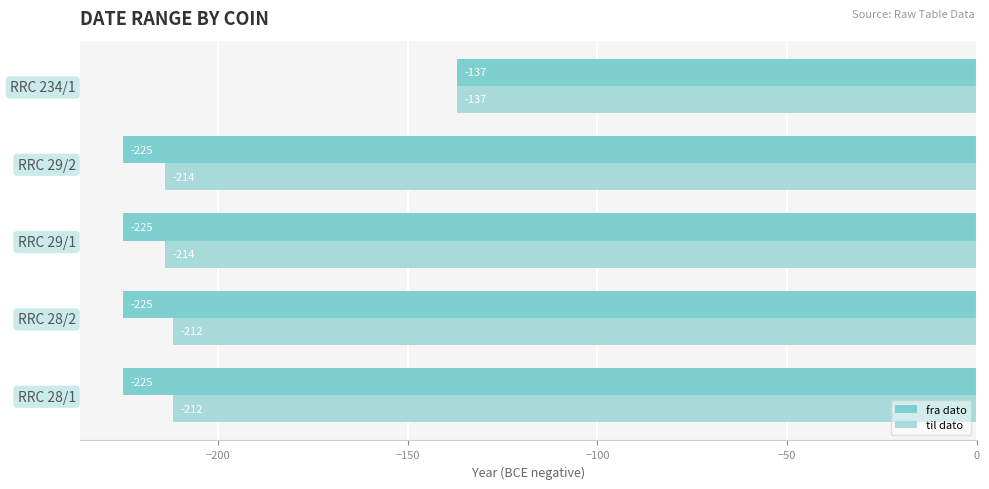

Rank the series at RRC 28/2 from lowest to highest value.

fra dato, til dato